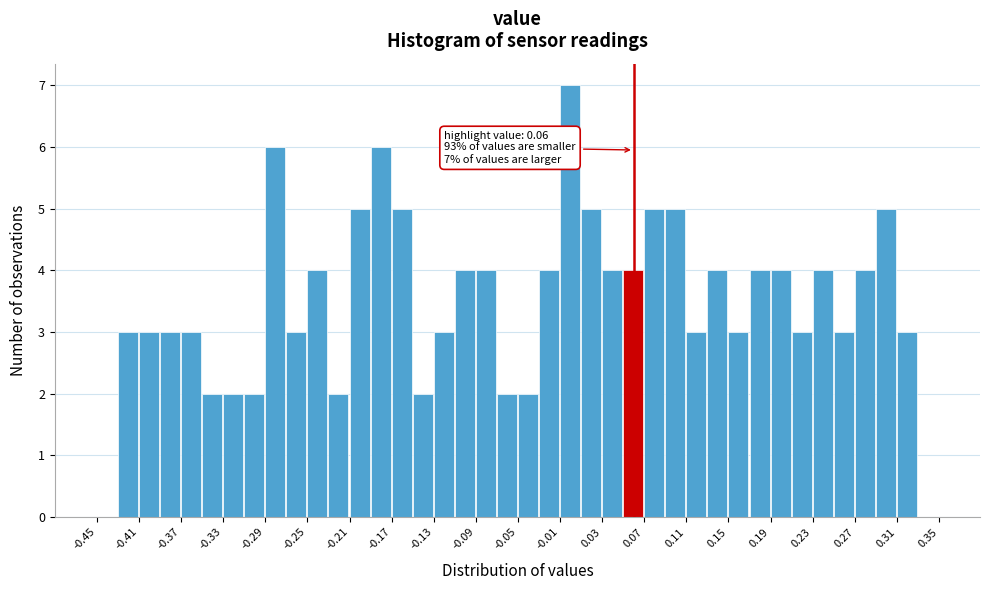

Which range on the x-axis has the tallest bar?

-0.01 to 0.01